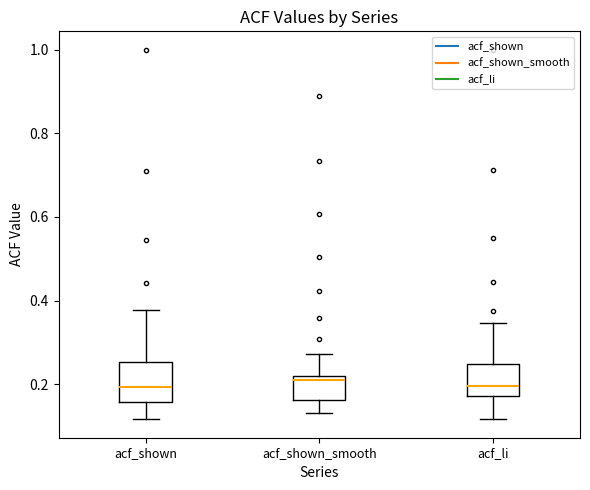

Reading left to right, read every box against the y-axis: the position of its median line, the range the box covers, and the ends of its whiskers. The values are not printed on the chart, so give them approximately, as read against the axis.

acf_shown: median 0.20, box 0.16 to 0.26, whiskers 0.12 to 0.38
acf_shown_smooth: median 0.20, box 0.16 to 0.22, whiskers 0.14 to 0.28
acf_li: median 0.20, box 0.18 to 0.24, whiskers 0.12 to 0.34